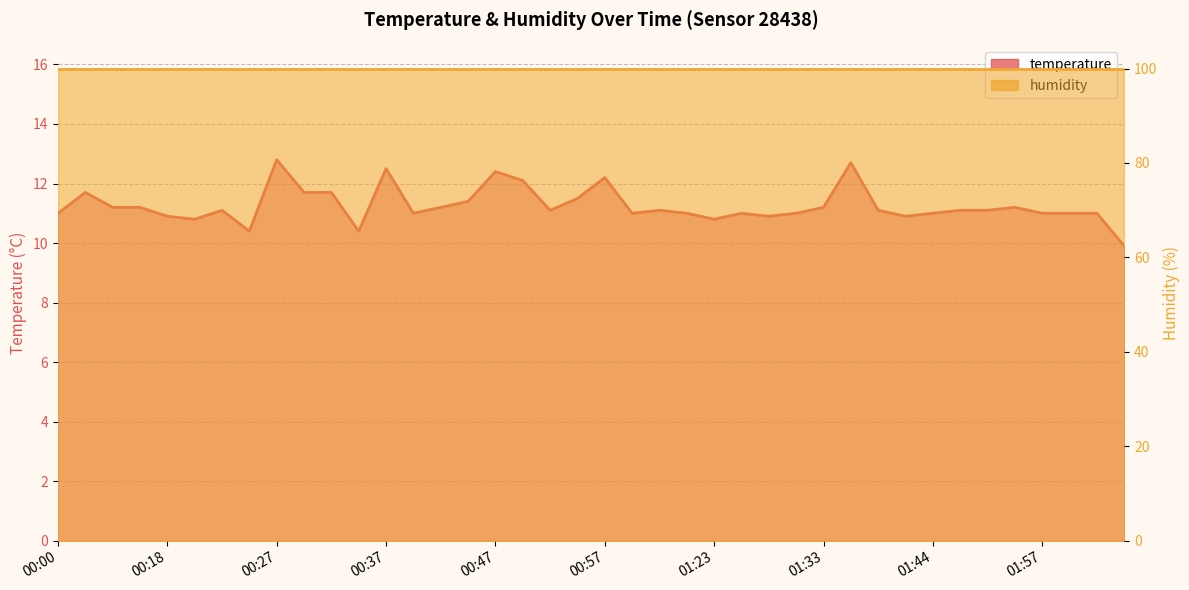

Approximately how many times larger is the value at 00:20 compared to 01:18?

1.0